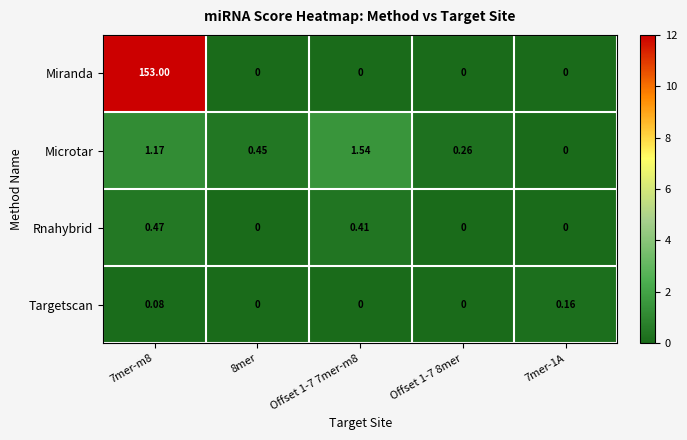

Which series has the largest total across all categories?

Miranda